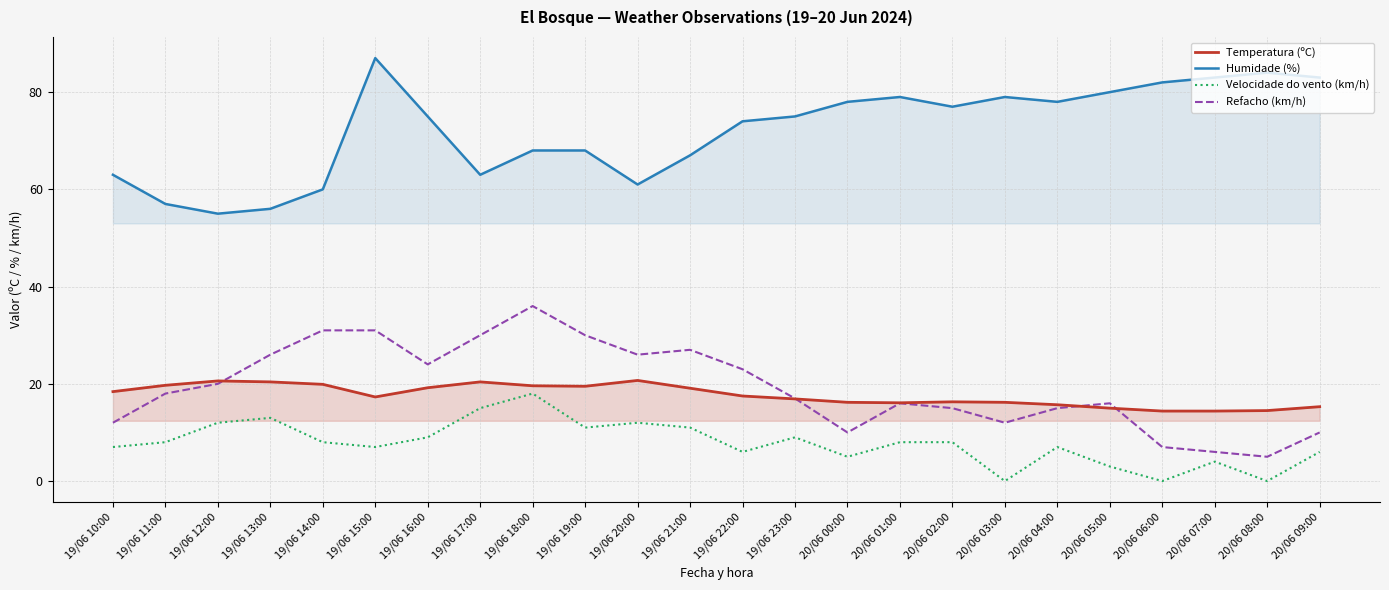

Is it true that Refacho (km/h) equals 30.0 at 19/06 19:00?

True